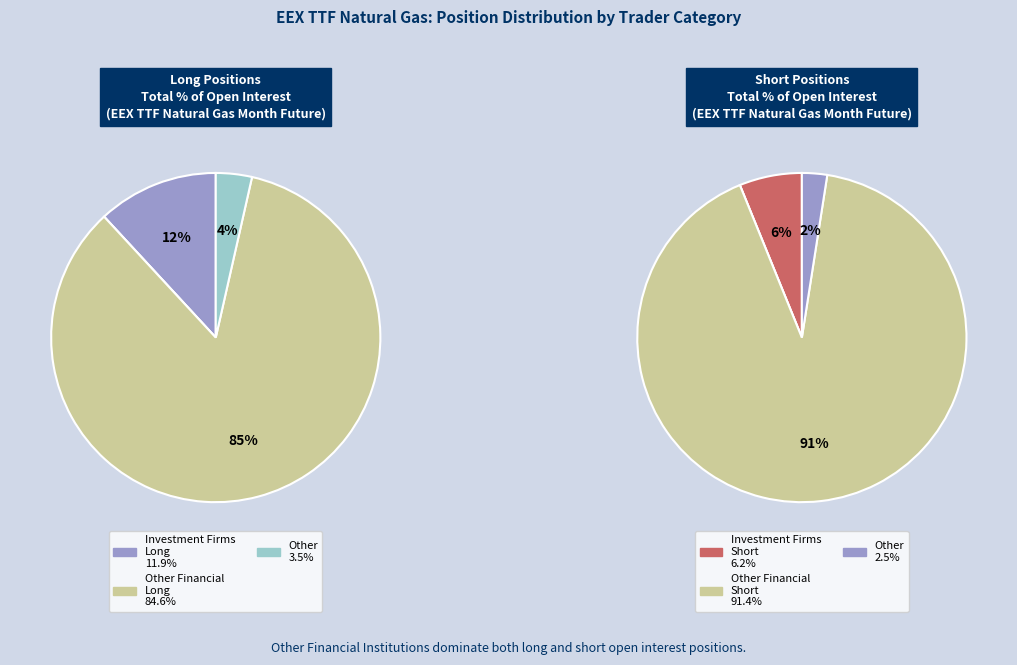

What is the largest slice in the pie chart?

Other Financial Short